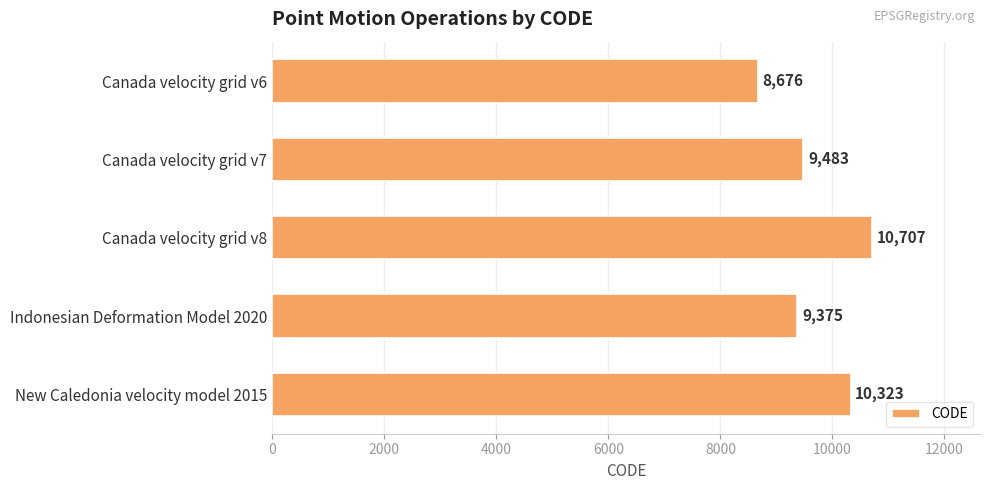

Rank the categories by value from highest to lowest.

Canada velocity grid v8, New Caledonia velocity model 2015, Canada velocity grid v7, Indonesian Deformation Model 2020, Canada velocity grid v6